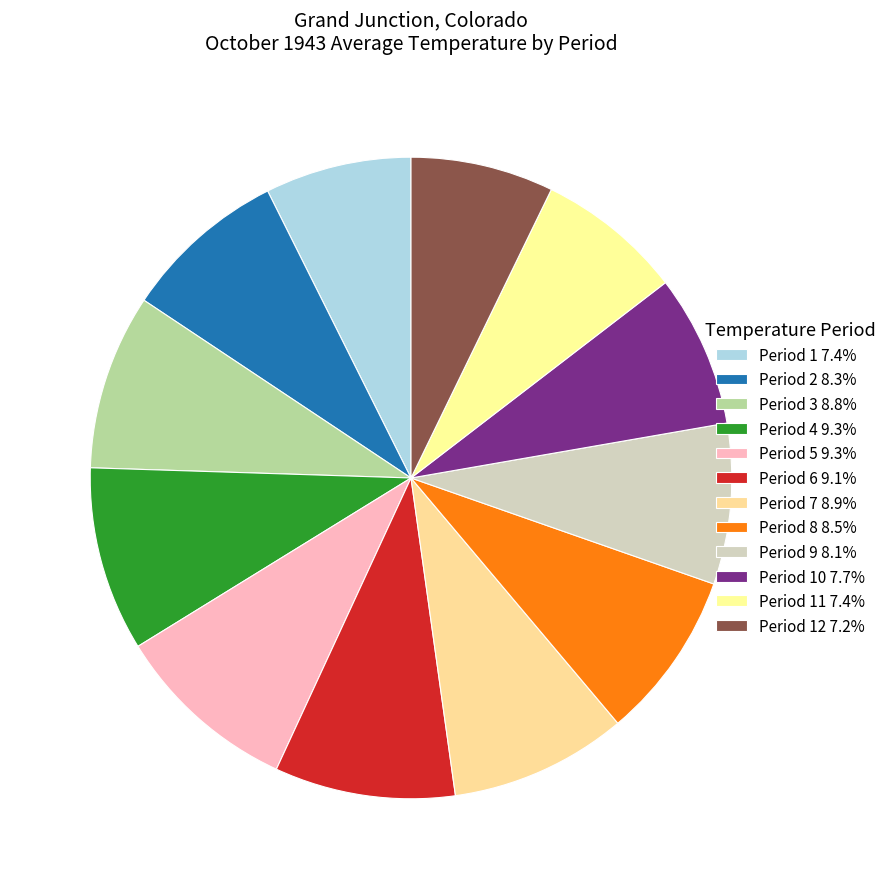

Is there any slice that represents more than half of the pie?

No